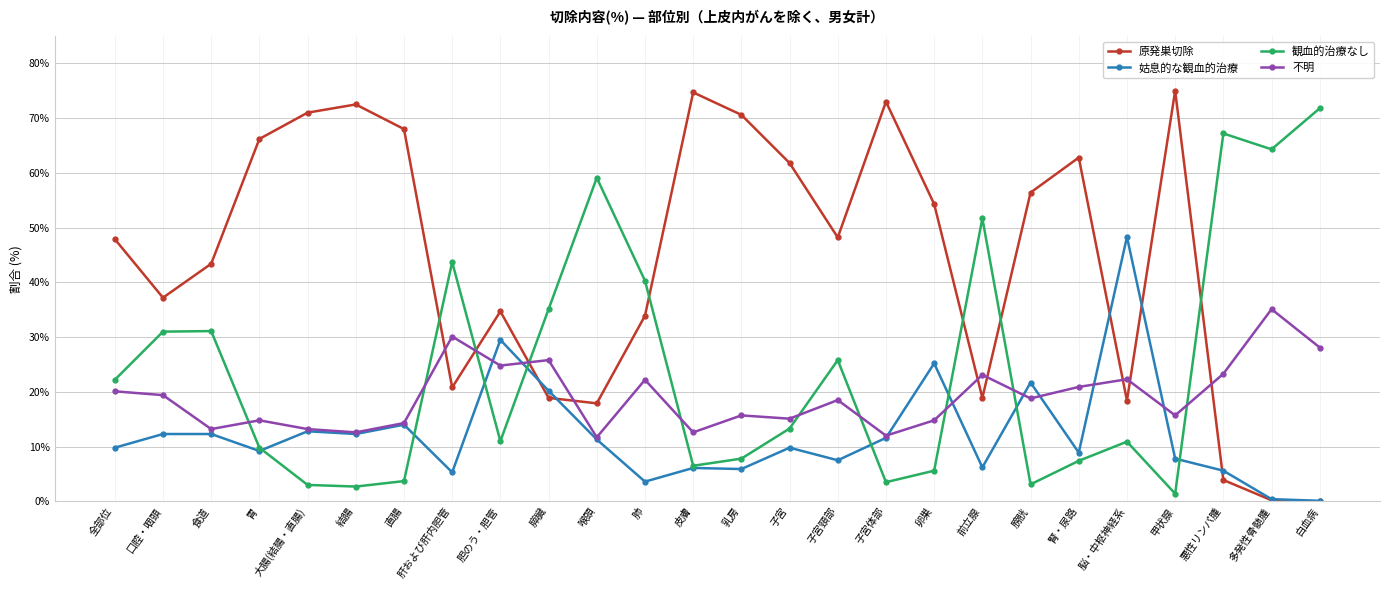

Where does the 不明 series first go above 18?

全部位